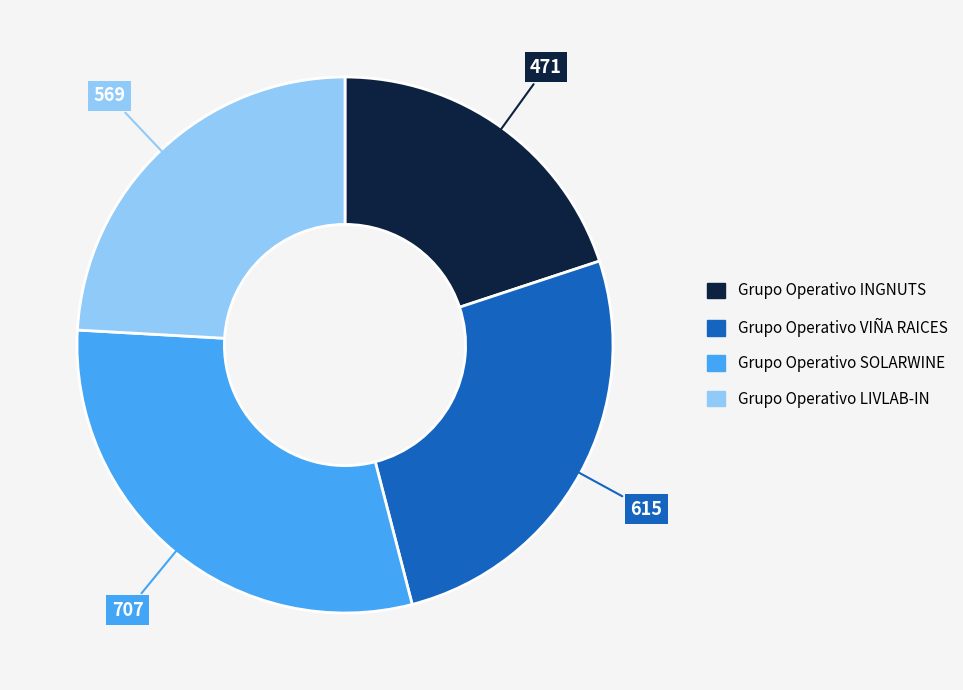

Is the sum of Grupo Operativo VIÑA RAICES and Grupo Operativo SOLARWINE greater than half?

Yes